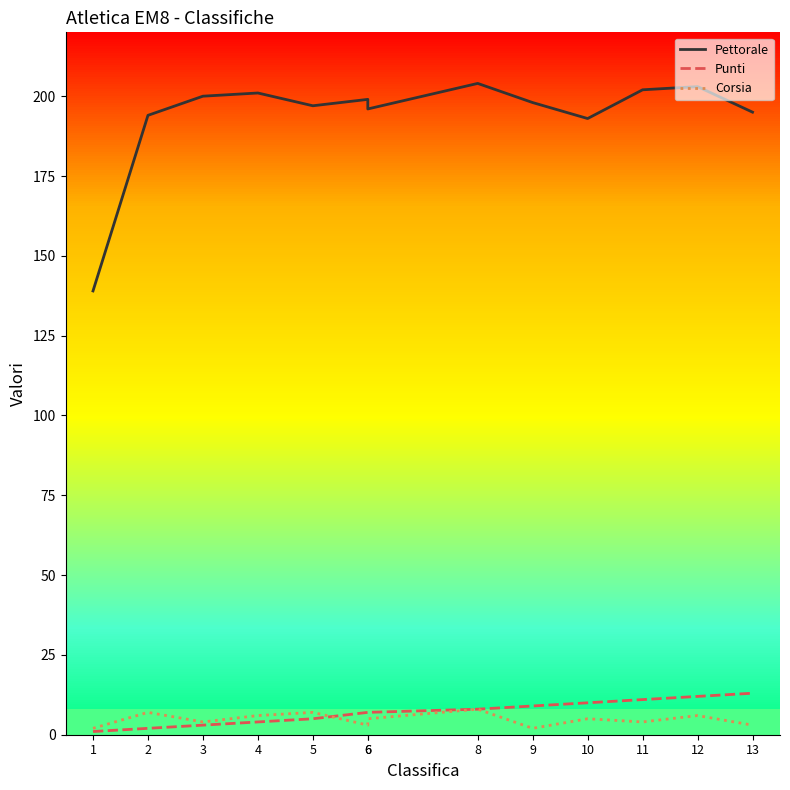

Where is Corsia nearest to the value 5?

6